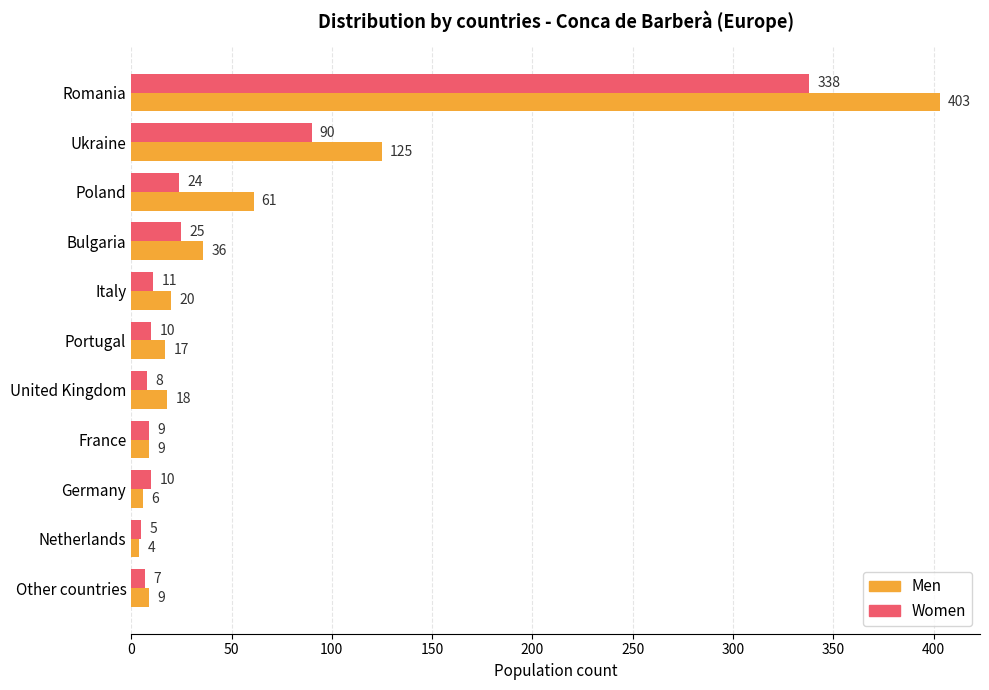

The value of Men at Poland is 16. True or false?

False